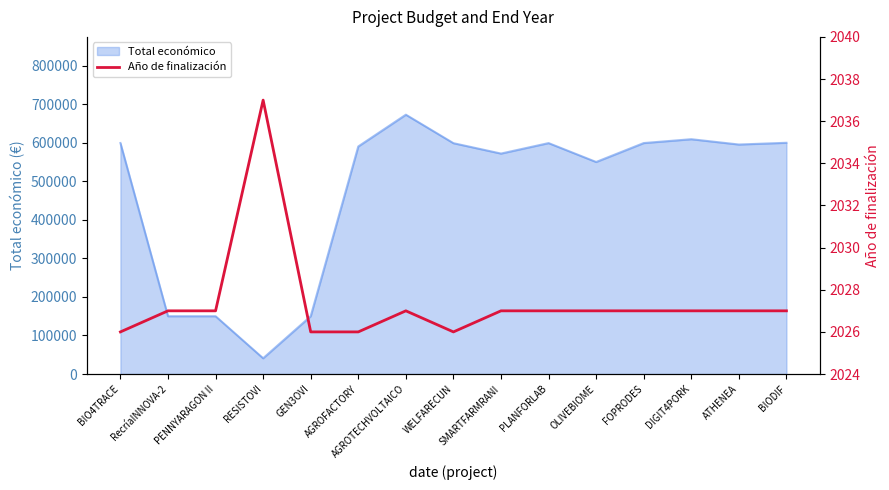

Count the number of values greater than 2027.

1